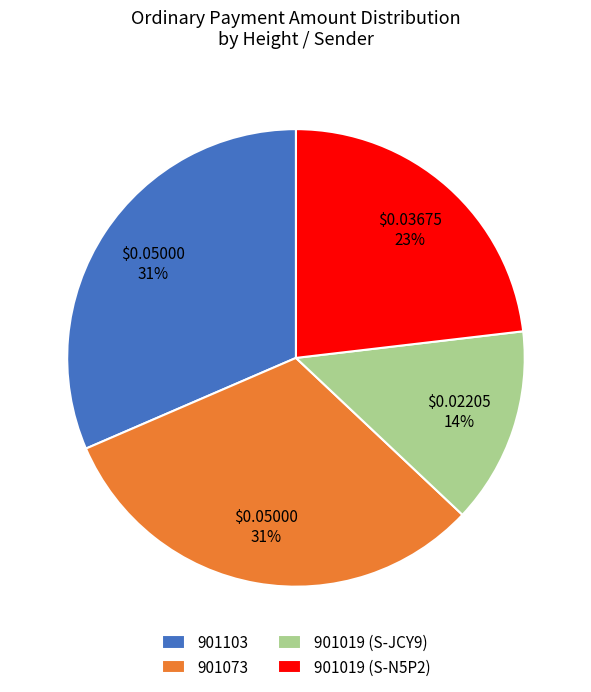

Is it true that 901019 (S-N5P2) is 29% of the pie?

False